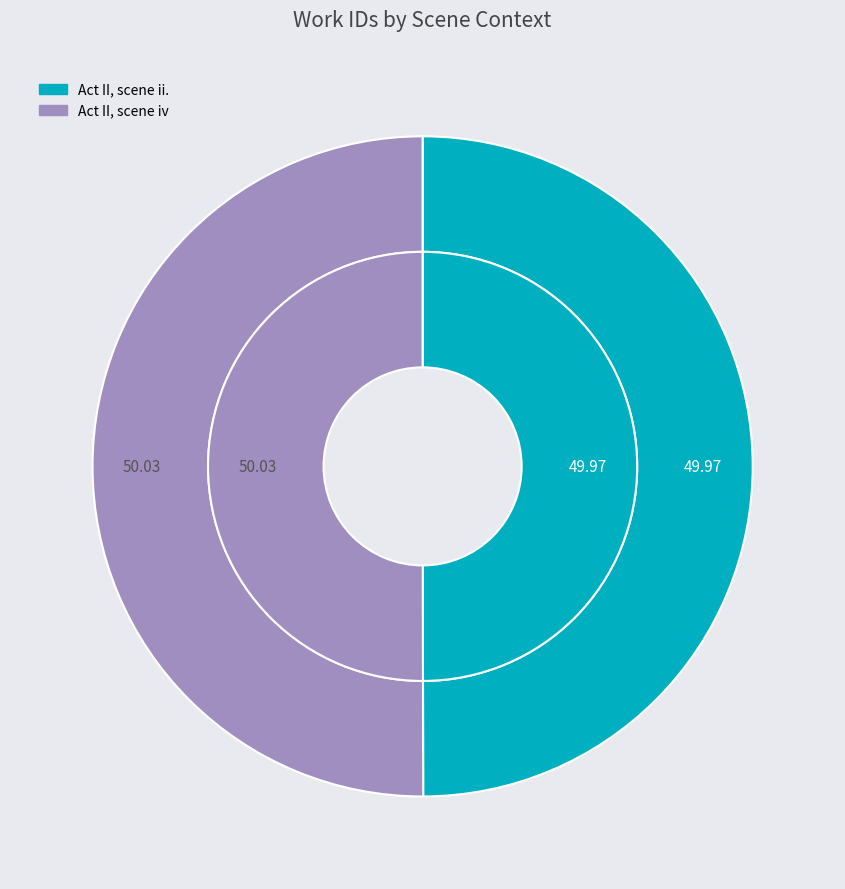

Between Act II, scene ii. and Act II, scene iv, which is larger?

Act II, scene iv